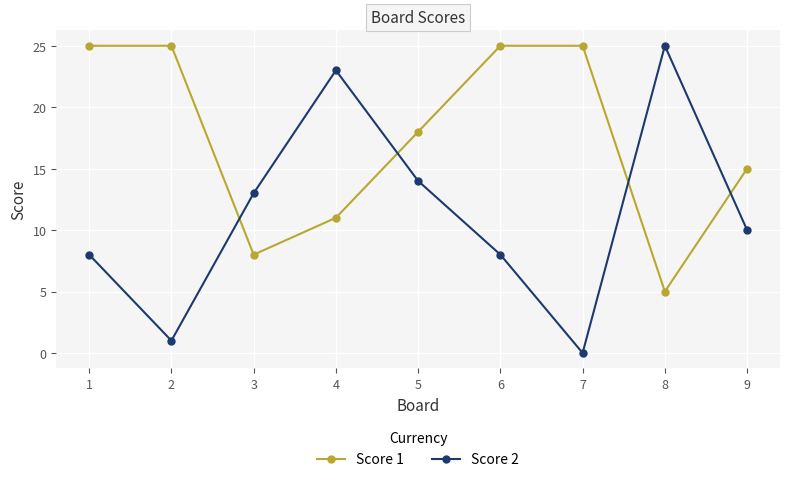

At which label does Score 1 first exceed 18?

1